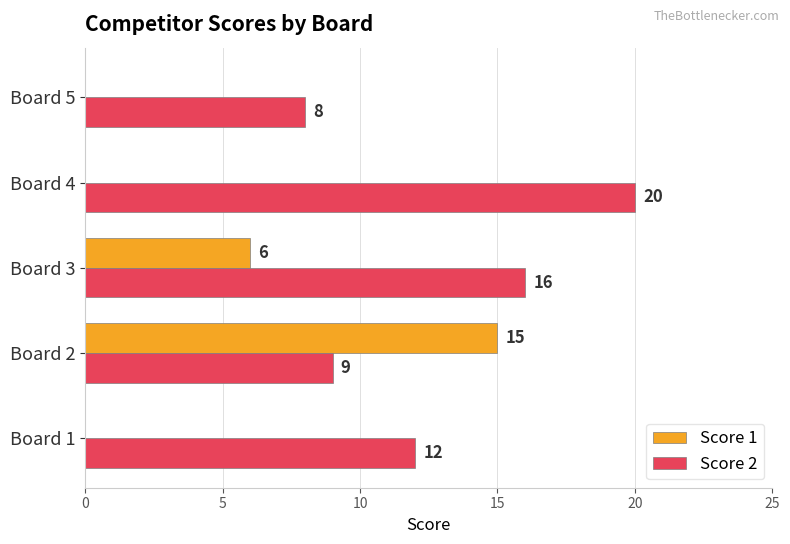

At which category is the sum across all series the highest?

Board 2